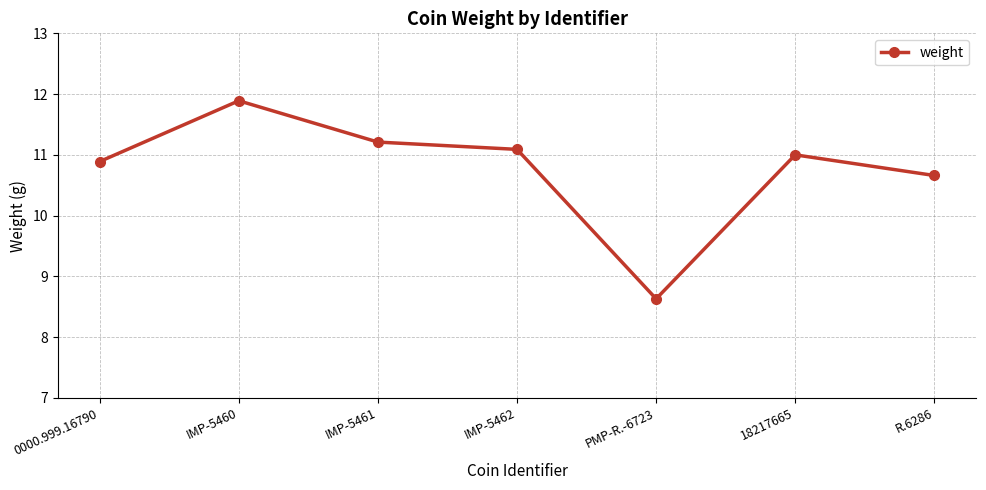

At which label does the data first exceed 11?

IMP-5460